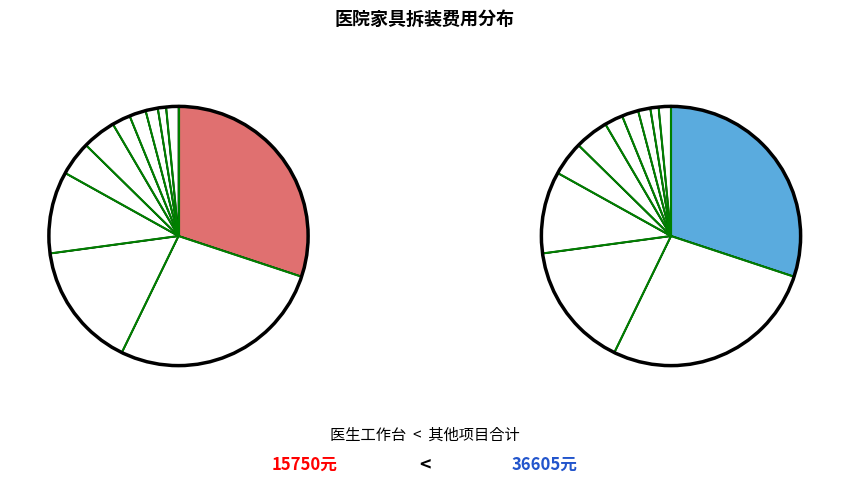

To the nearest percent, what portion does 医用会议桌(2) represent?

1%